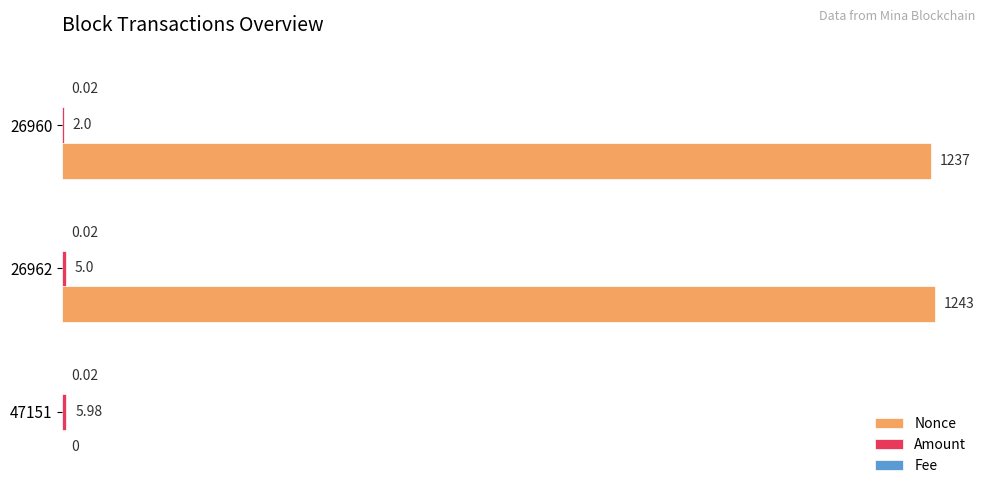

At which category is the sum across all series the highest?

26962